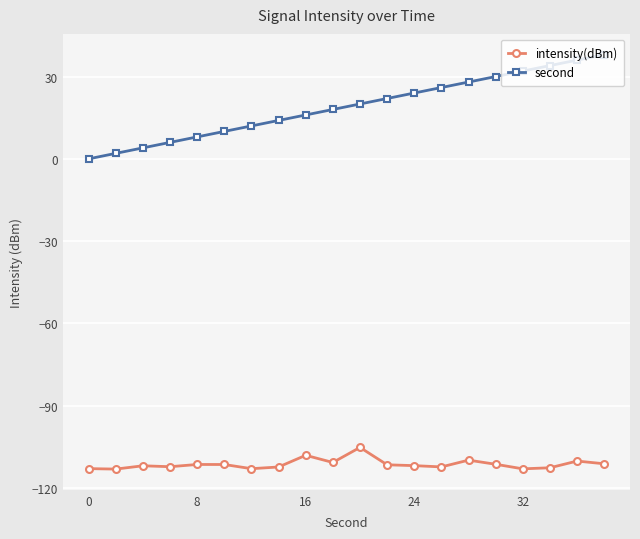

Rank the series by their average value, from highest to lowest.

second, intensity(dBm)